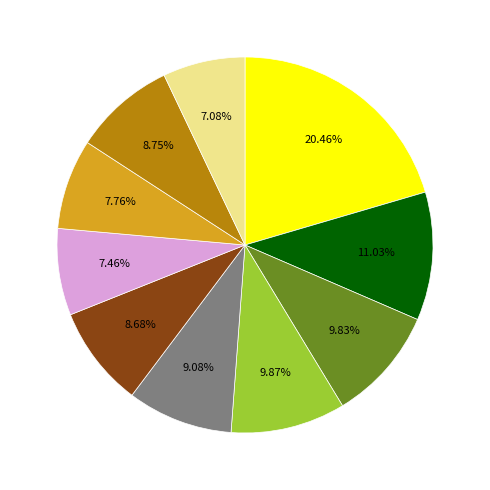

Is there a majority slice in this chart?

No